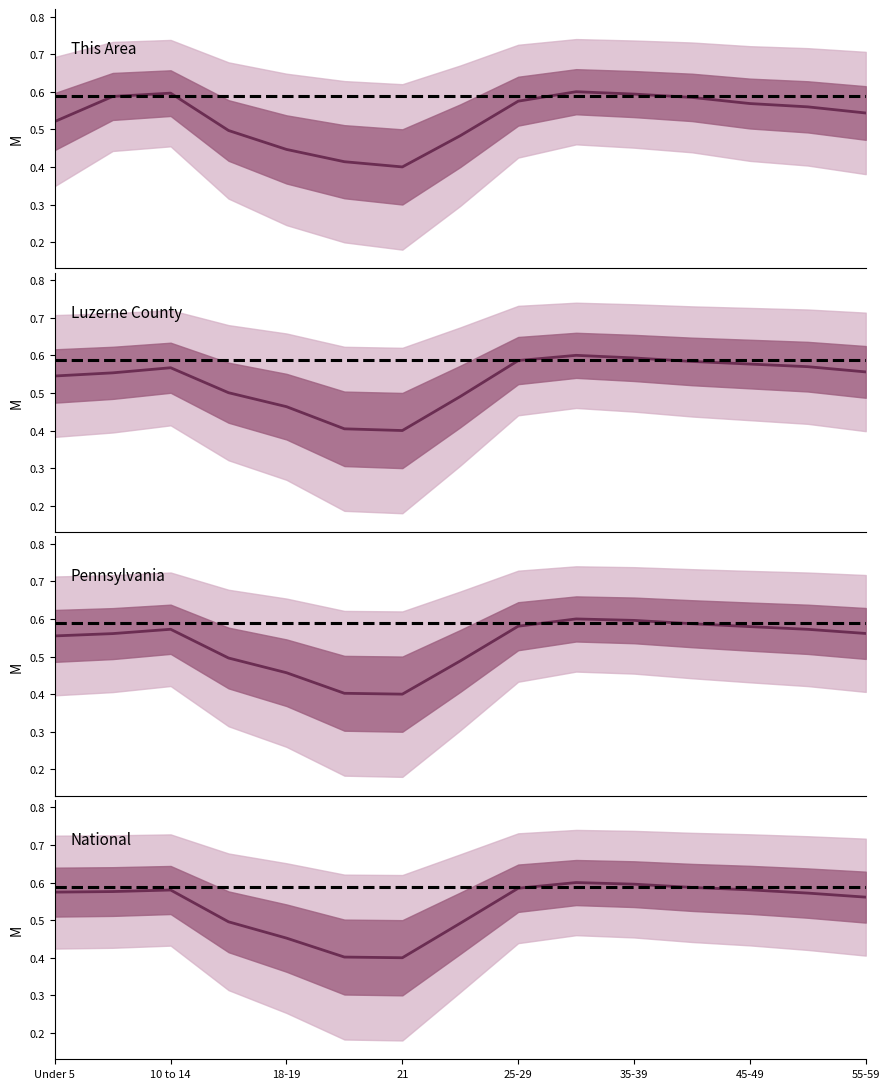

What are all the series names shown in the legend?

This Area, Luzerne County, Pennsylvania, National